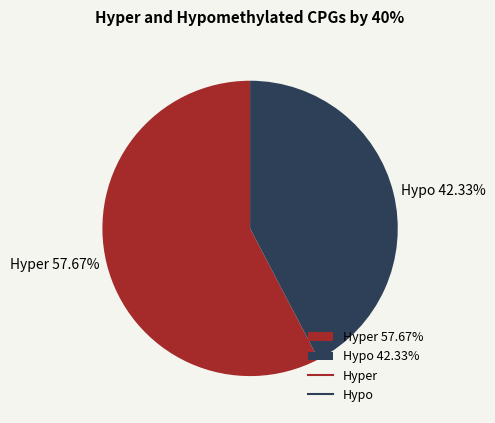

Do Hyper 57.67% and Hypo 42.33% together represent more than half of the pie?

Yes